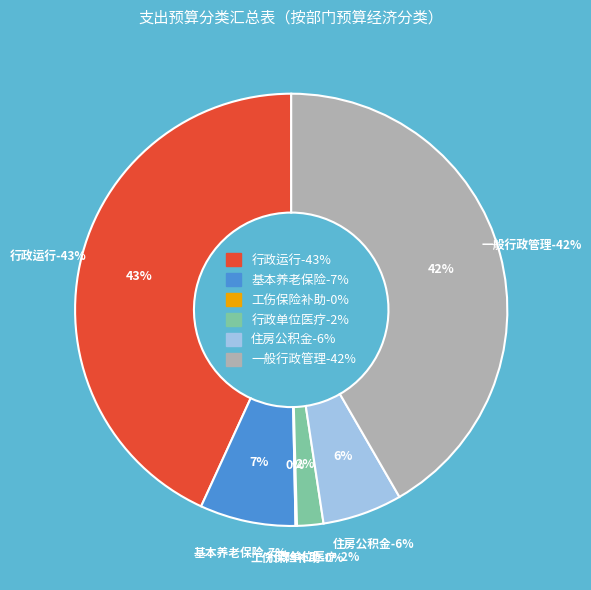

To the nearest percent, what is the average slice percentage?

17%